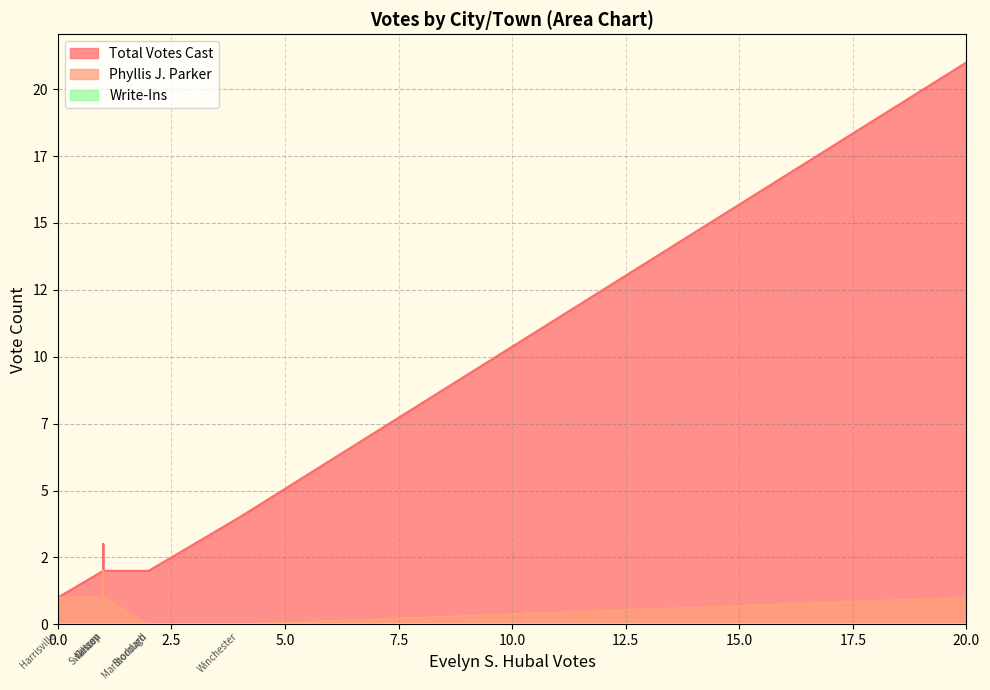

Reading left to right, list all the values displayed in this chart.

Total Votes Cast: Alstead=2	Dublin=2	Gilsum=2	Harrisville=1	Jaffrey=2	Keene=21	Marlborough=2	Marlow=3	Nelson=2	Stoddard=2	Sullivan=1	Surry=1	Swanzey=3	Winchester=4
Phyllis J. Parker: Alstead=1	Dublin=0	Gilsum=1	Harrisville=1	Jaffrey=0	Keene=1	Marlborough=0	Marlow=0	Nelson=1	Stoddard=0	Sullivan=1	Surry=0	Swanzey=2	Winchester=0
Write-Ins: Alstead=0	Dublin=0	Gilsum=0	Harrisville=0	Jaffrey=0	Keene=0	Marlborough=0	Marlow=0	Nelson=0	Stoddard=0	Sullivan=0	Surry=0	Swanzey=0	Winchester=0